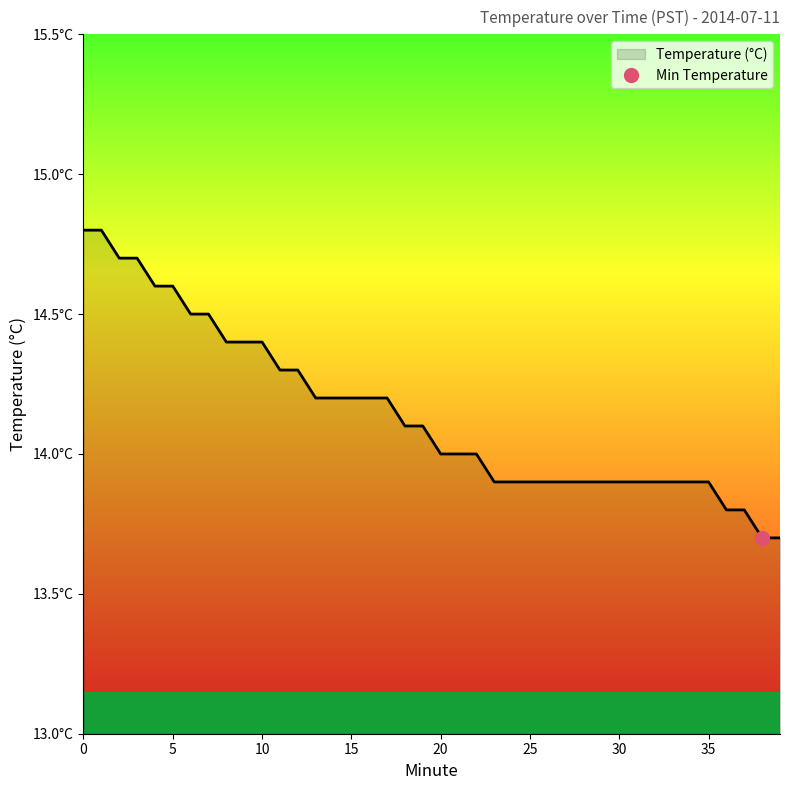

What is the sum of all values?

565.9